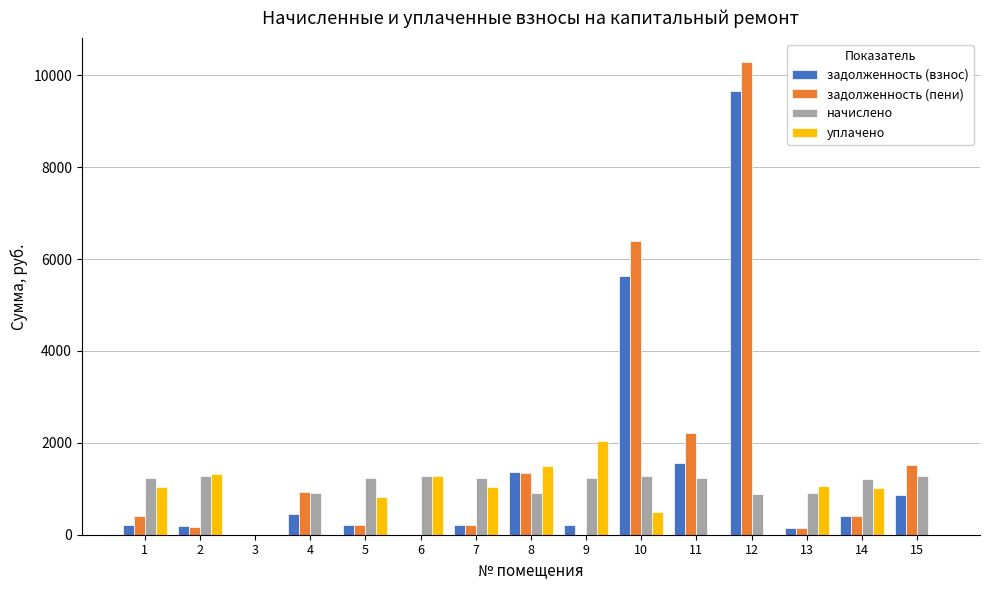

Is the value of задолженность (пени) at 1 greater than the value of уплачено at 15?

Yes